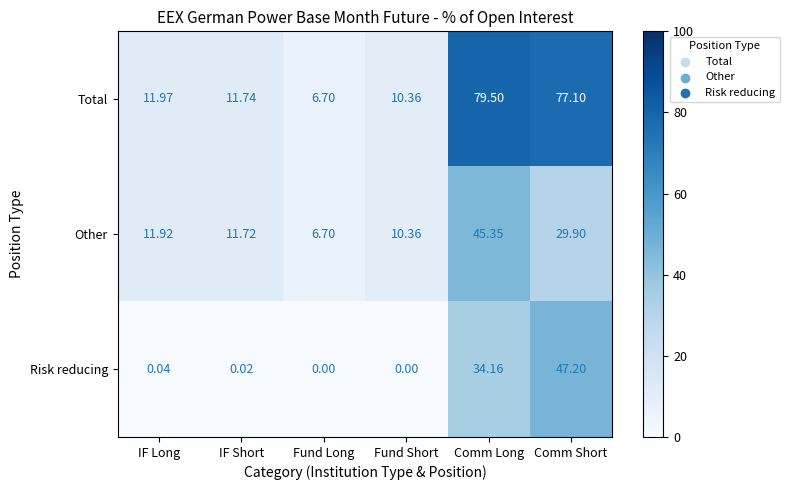

Which series has the largest total across all categories?

Total